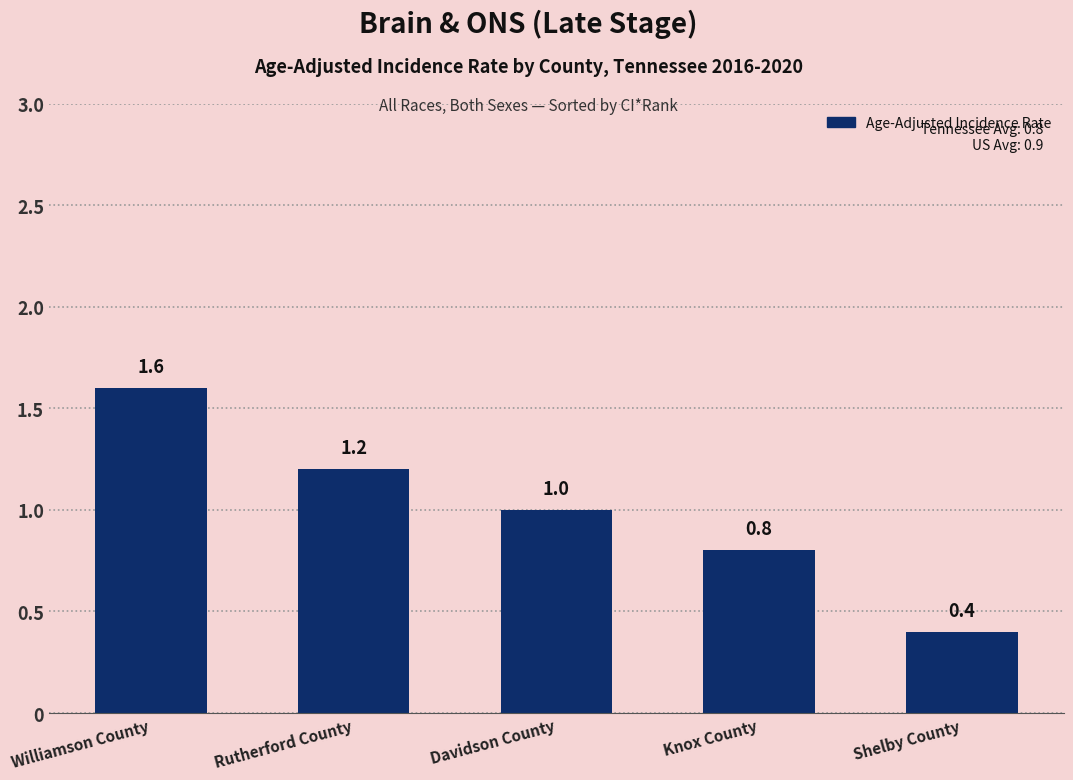

Approximately how many times larger is the value at Rutherford County compared to Davidson County?

1.2